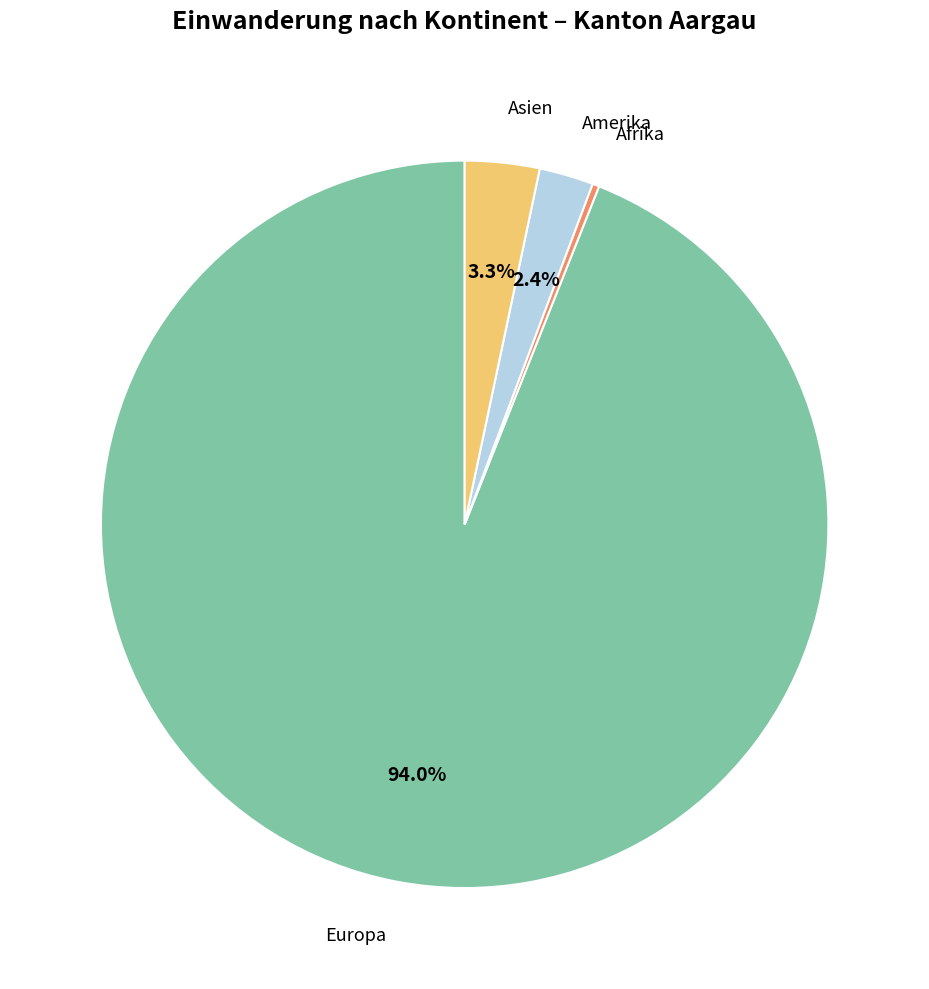

Is there any slice that represents more than half of the pie?

Yes